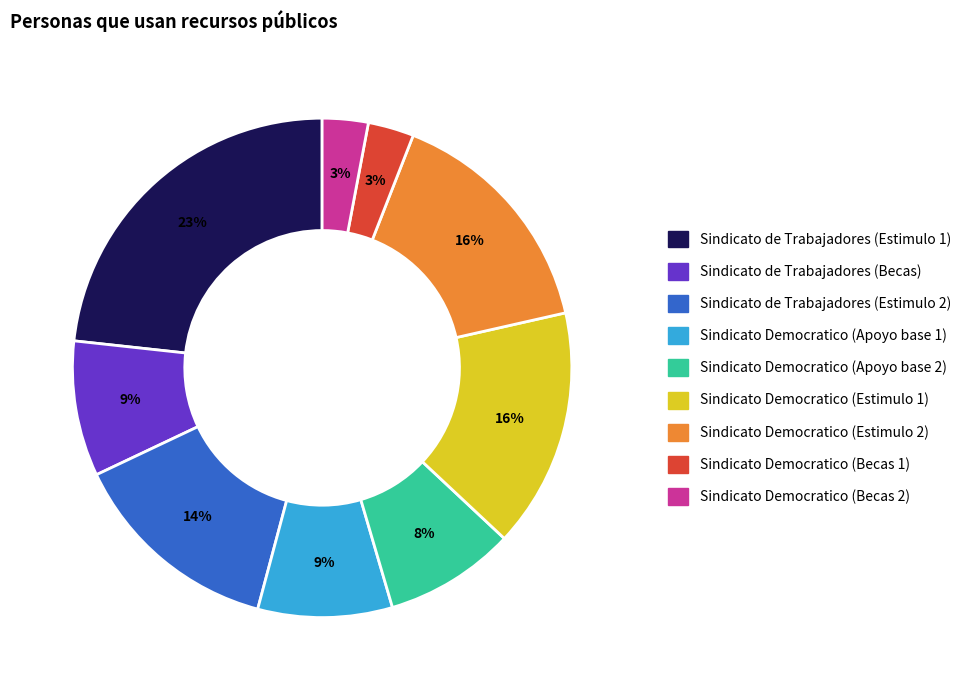

To the nearest percent, what is the average slice percentage?

11%